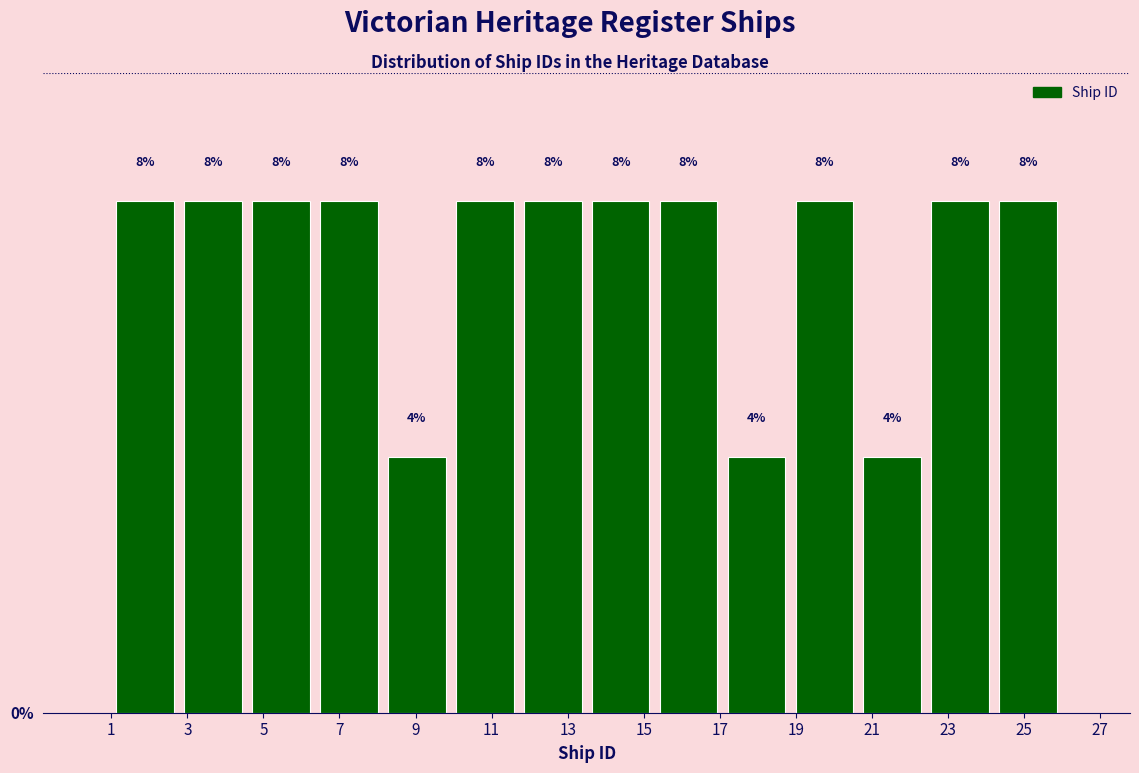

Reading left to right, list every bar in this chart as the range it spans on the x-axis followed by its height. The bar edges are not printed on the chart, so give them approximately, as read against the axis.

1.0 to 2.8: 8
2.8 to 4.6: 8
4.6 to 6.4: 8
6.4 to 8.2: 8
8.2 to 10.0: 4
10.0 to 11.8: 8
11.8 to 13.6: 8
13.6 to 15.2: 8
15.2 to 17.0: 8
17.0 to 18.8: 4
18.8 to 20.6: 8
20.6 to 22.4: 4
22.4 to 24.2: 8
24.2 to 26.0: 8